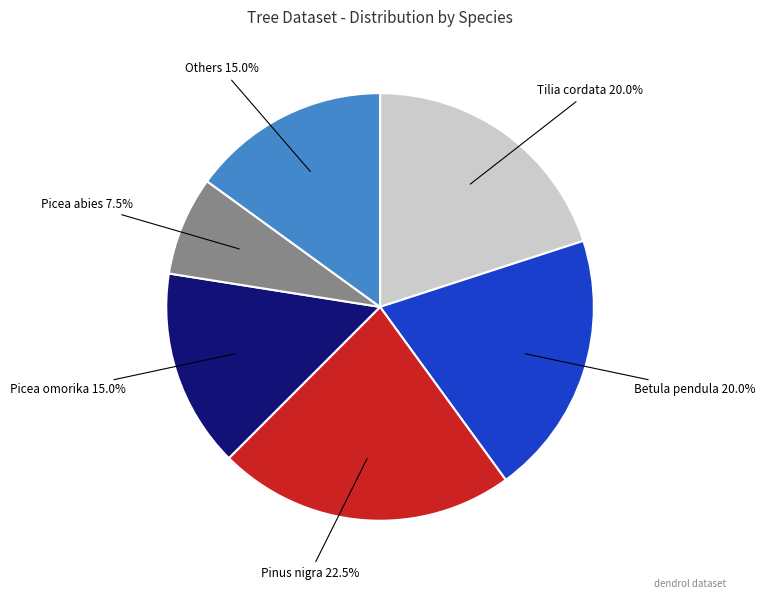

Count the number of slices in the pie.

6